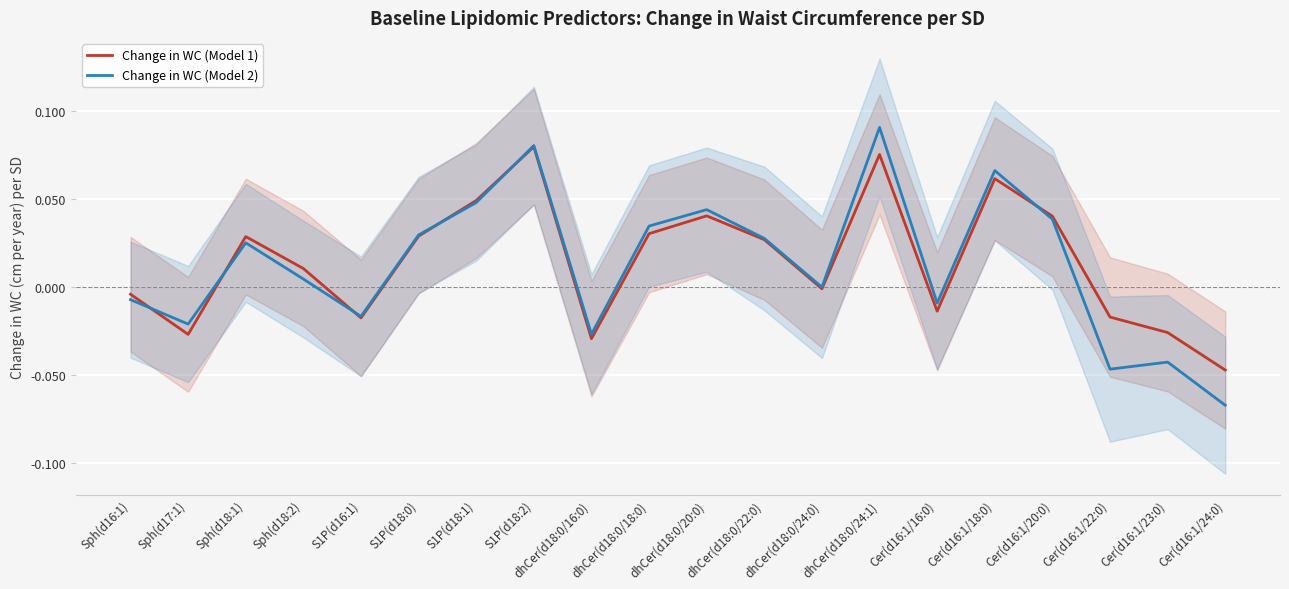

At which label does Change in WC (Model 2) reach its peak?

dhCer(d18:0/24:1)